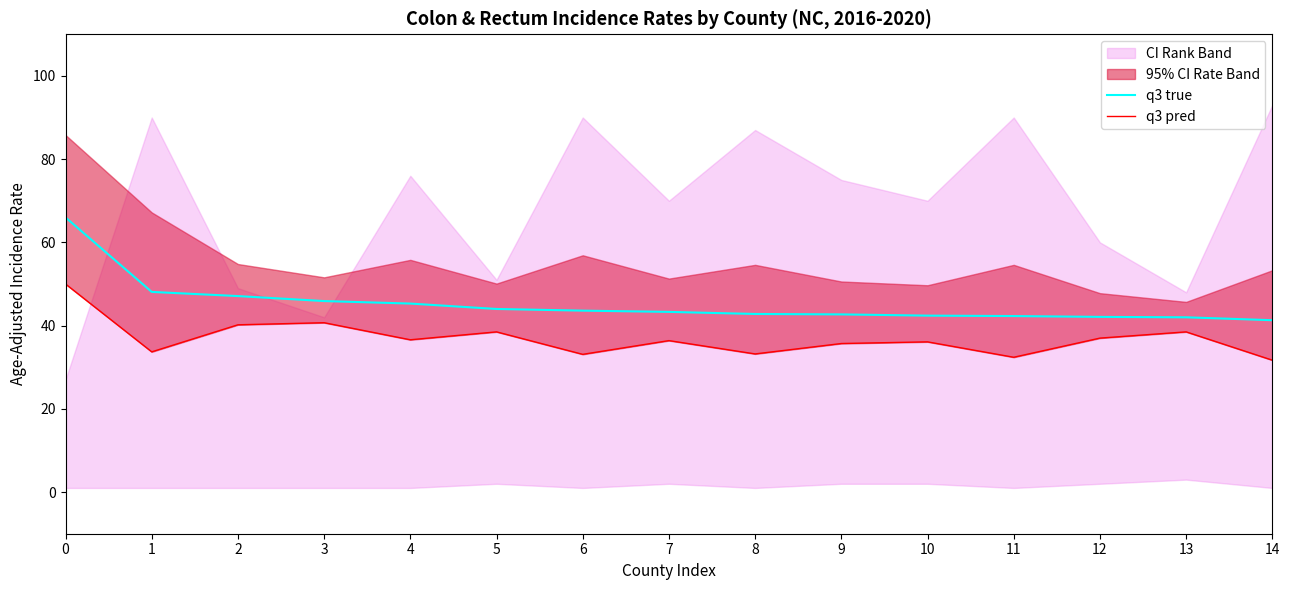

What is the sum of the q3 true values at 12 and 8?

84.9